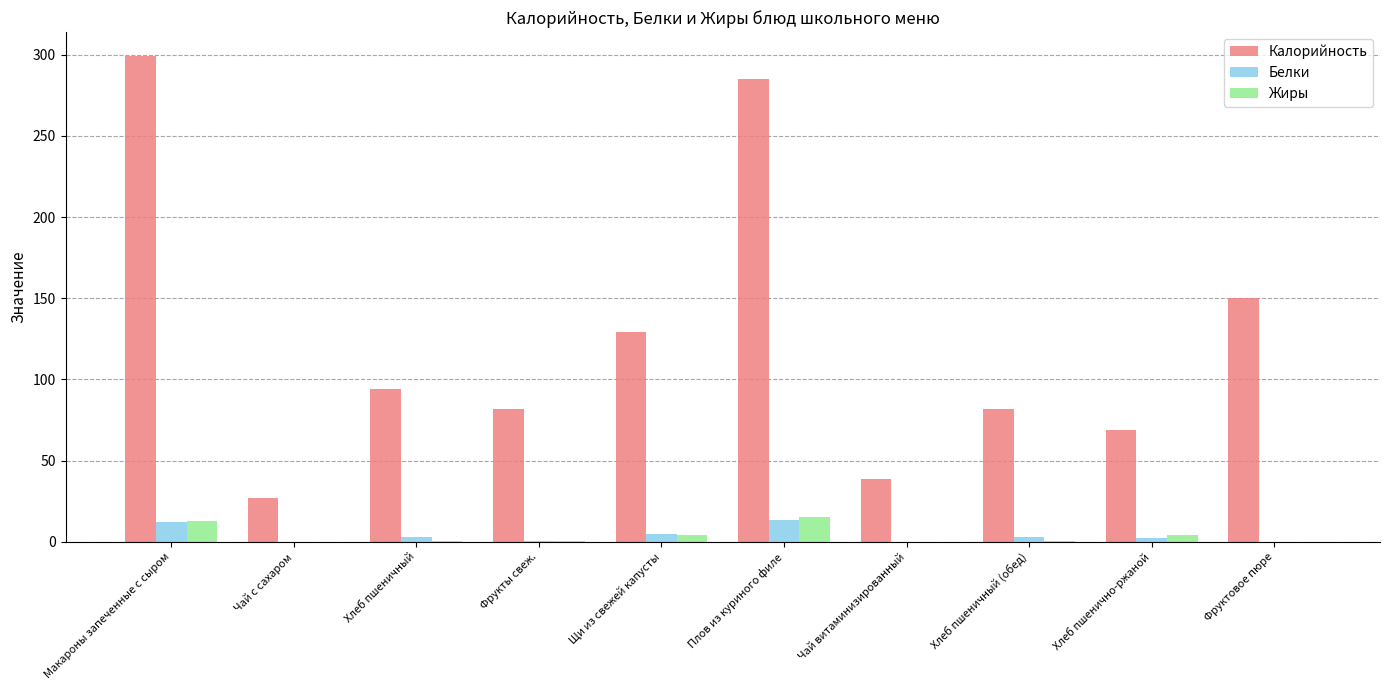

How many groups of bars are there?

10